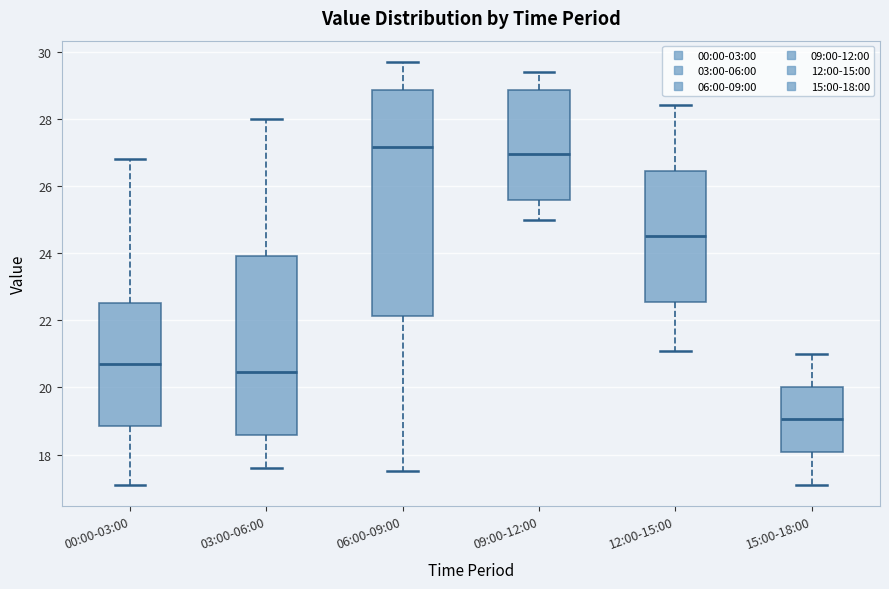

Reading left to right, read every box against the y-axis: the position of its median line, the range the box covers, and the ends of its whiskers. The values are not printed on the chart, so give them approximately, as read against the axis.

00:00-03:00: median 20.8, box 18.8 to 22.6, whiskers 17.2 to 26.8
03:00-06:00: median 20.4, box 18.6 to 24.0, whiskers 17.6 to 28.0
06:00-09:00: median 27.2, box 22.2 to 28.8, whiskers 17.6 to 29.8
09:00-12:00: median 27.0, box 25.6 to 28.8, whiskers 25.0 to 29.4
12:00-15:00: median 24.6, box 22.6 to 26.4, whiskers 21.2 to 28.4
15:00-18:00: median 19.0, box 18.0 to 20.0, whiskers 17.2 to 21.0